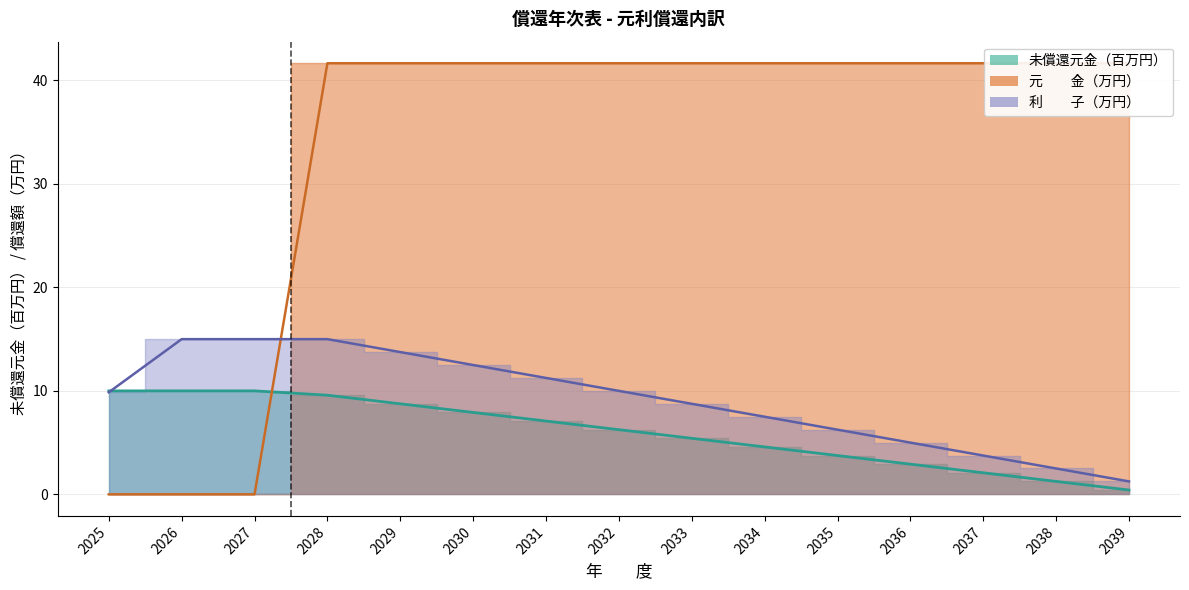

After their last crossing, which series has the higher values: 利　　子 or 未償還元金?

利　　子